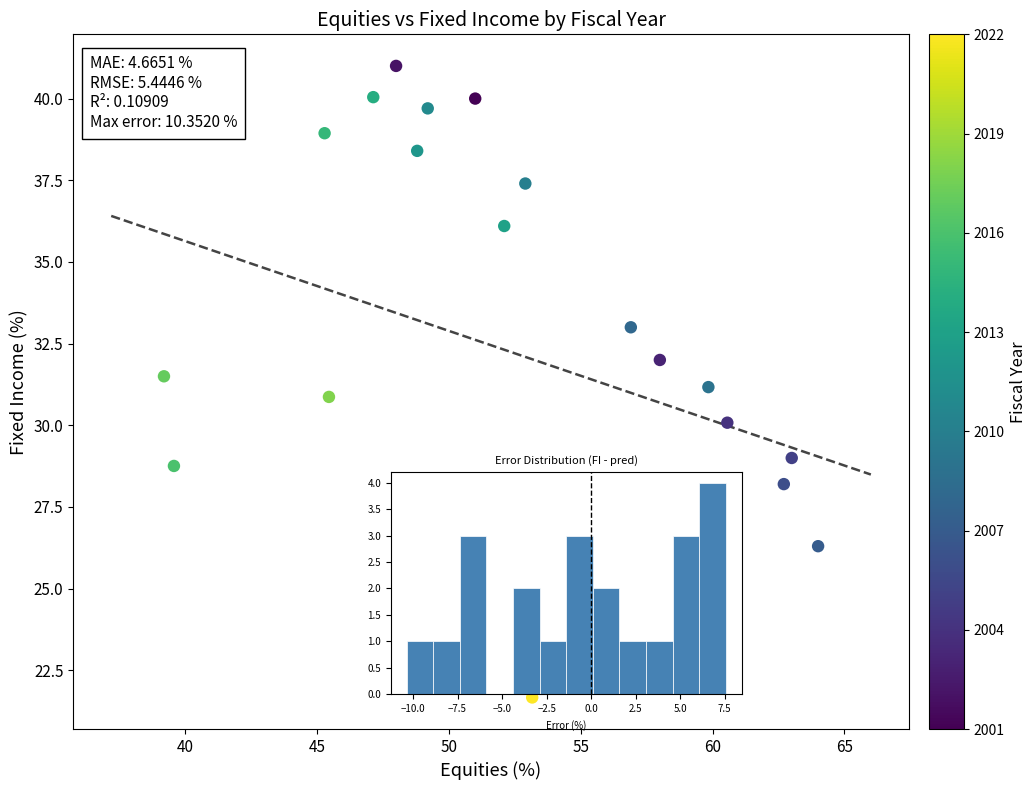

What is the range of Y values (max minus min)?

19.3